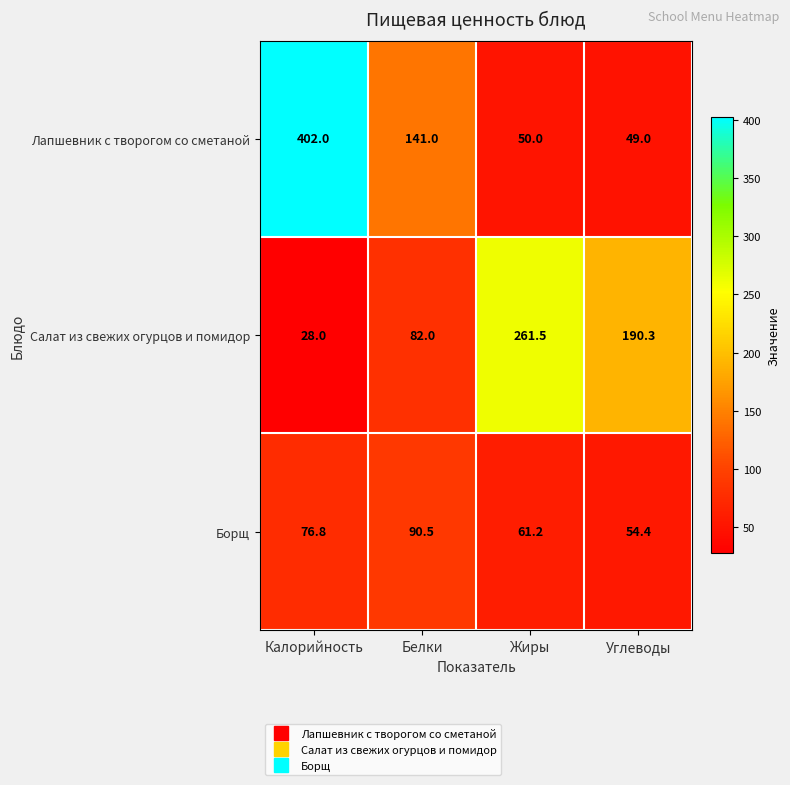

Rank the series by their average value, from lowest to highest.

Борщ, Салат из свежих огурцов и помидор, Лапшевник с творогом со сметаной